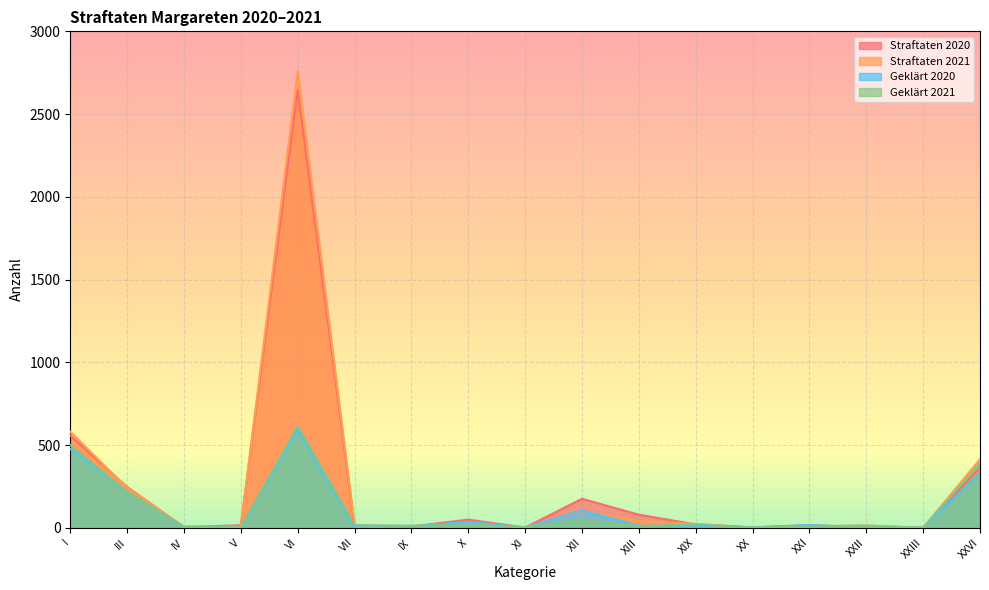

What is the value of the Straftaten 2020 point at the 15th from the left?

2